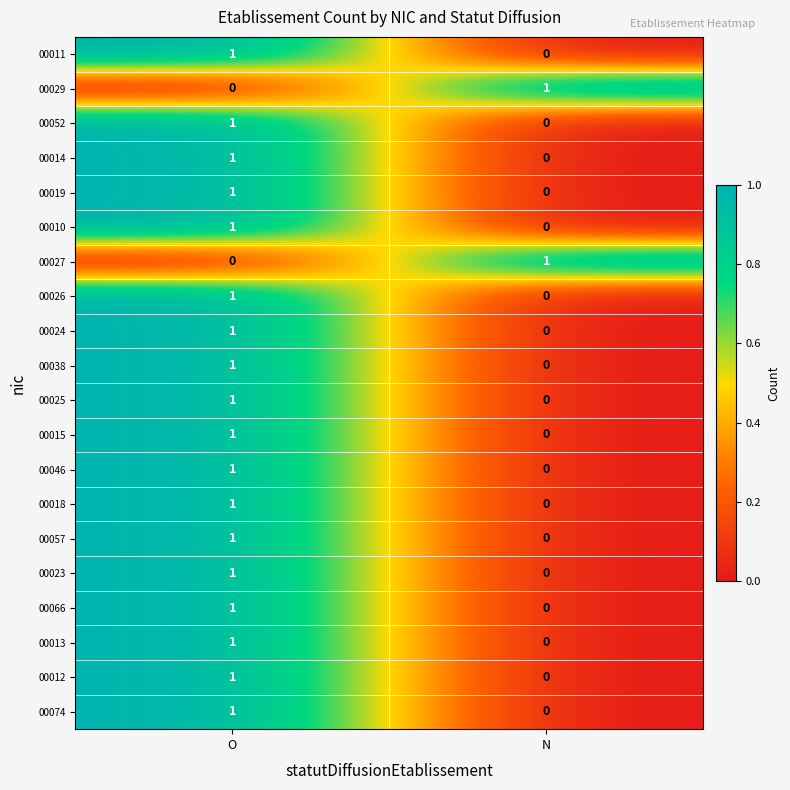

How many series are shown in this chart?

20